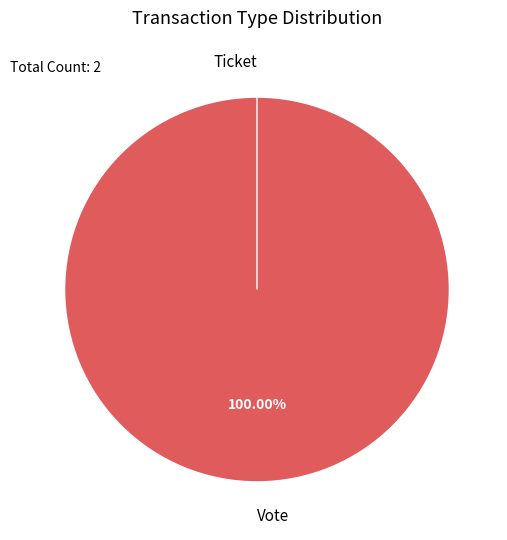

Count the number of slices in the pie.

2